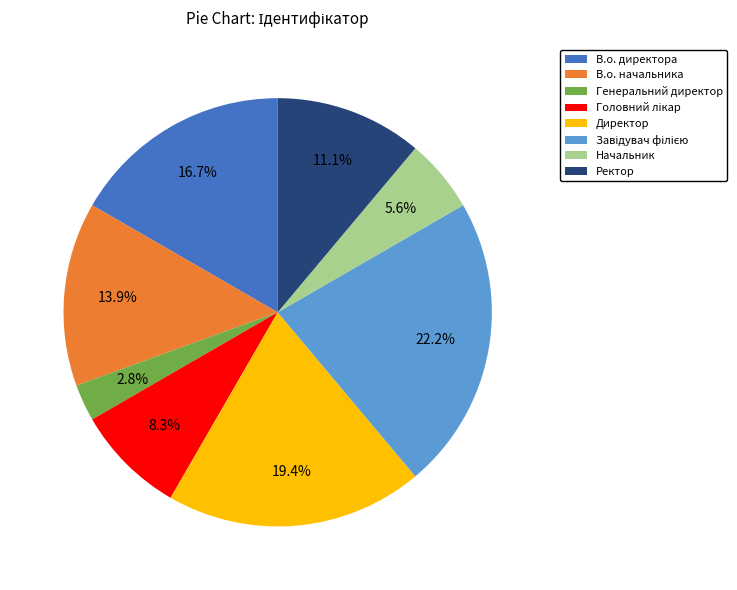

Does Ректор represent more than half of the total?

No